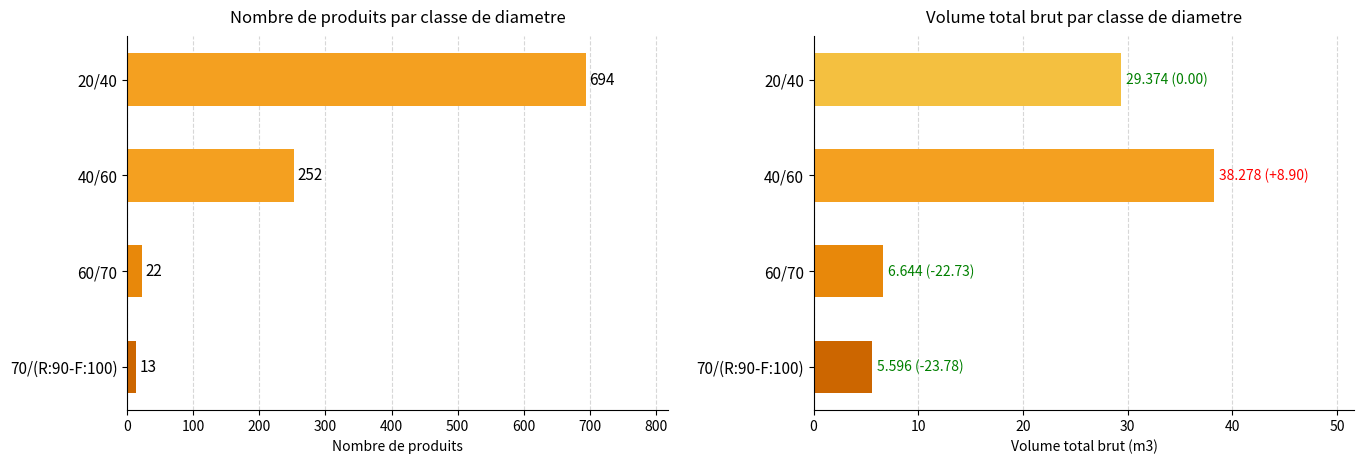

The produit_vtgr series shows 29.4 at 20/40. True or false?

True